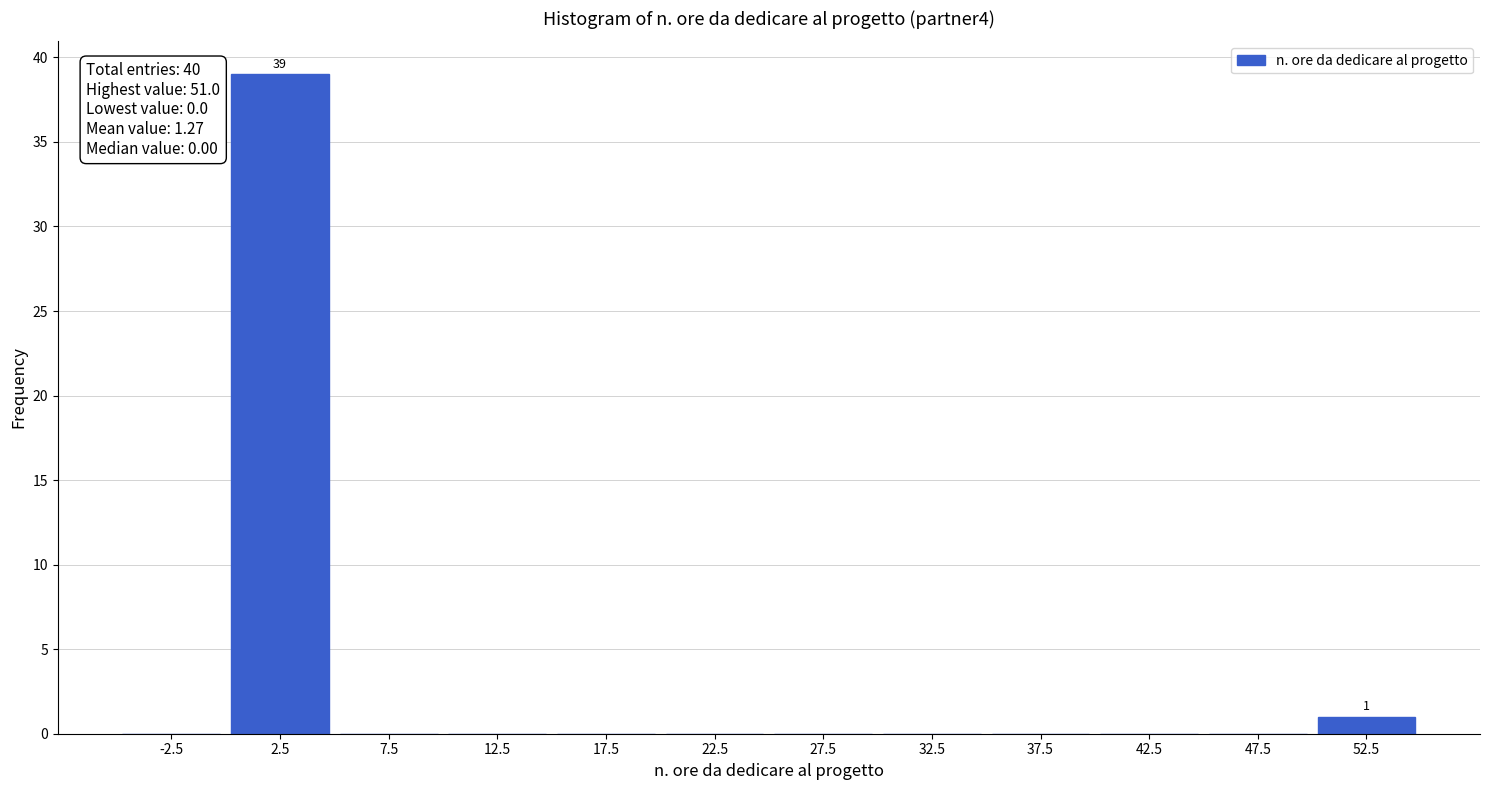

Over which range of the x-axis is the bar tallest?

0 to 5